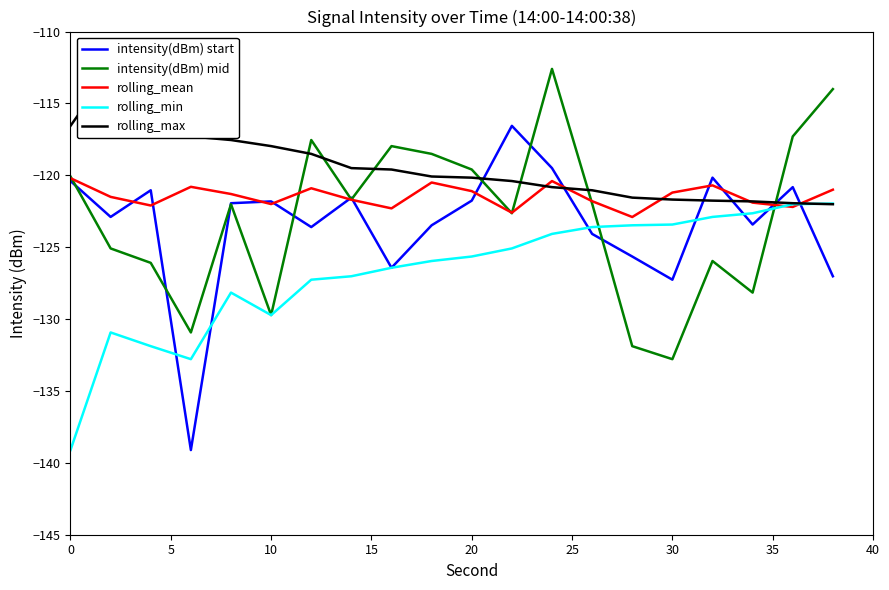

Reading right to left, transcribe all the data shown in this chart.

intensity(dBm) start: -127.0	-120.8	-123.4	-120.2	-127.3	-125.6	-124.1	-119.5	-116.6	-121.8	-123.5	-126.4	-121.6	-123.6	-121.8	-121.9	-139.1	-121.0	-122.9	-120.4
intensity(dBm) mid: -114.0	-117.3	-128.2	-126.0	-132.8	-131.9	-122.0	-112.6	-122.6	-119.6	-118.5	-118.0	-121.7	-117.5	-129.7	-122.0	-130.9	-126.1	-125.1	-120.1
rolling_mean: -121.0	-122.2	-121.9	-120.7	-121.2	-122.9	-121.8	-120.4	-122.6	-121.1	-120.5	-122.3	-121.7	-120.9	-122.0	-121.3	-120.8	-122.1	-121.5	-120.2
rolling_min: -122.0	-122.0	-122.6	-122.9	-123.4	-123.5	-123.6	-124.1	-125.1	-125.6	-126.0	-126.4	-127.0	-127.3	-129.7	-128.2	-132.8	-131.9	-130.9	-139.1
rolling_max: -122.0	-121.9	-121.8	-121.8	-121.7	-121.6	-121.0	-120.8	-120.4	-120.2	-120.1	-119.6	-119.5	-118.5	-118.0	-117.5	-117.3	-114.0	-112.6	-116.6